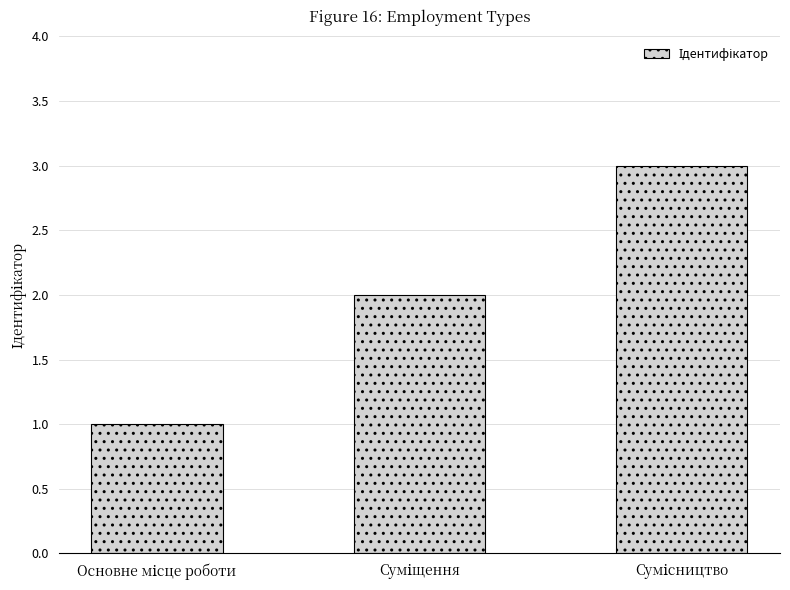

What is the sum of all values?

6